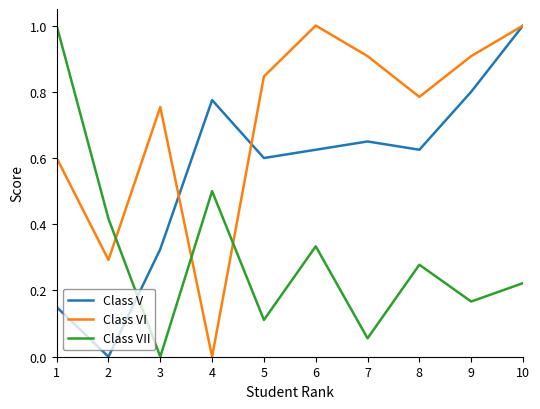

Rank the series by their average value, from highest to lowest.

Class VI, Class V, Class VII